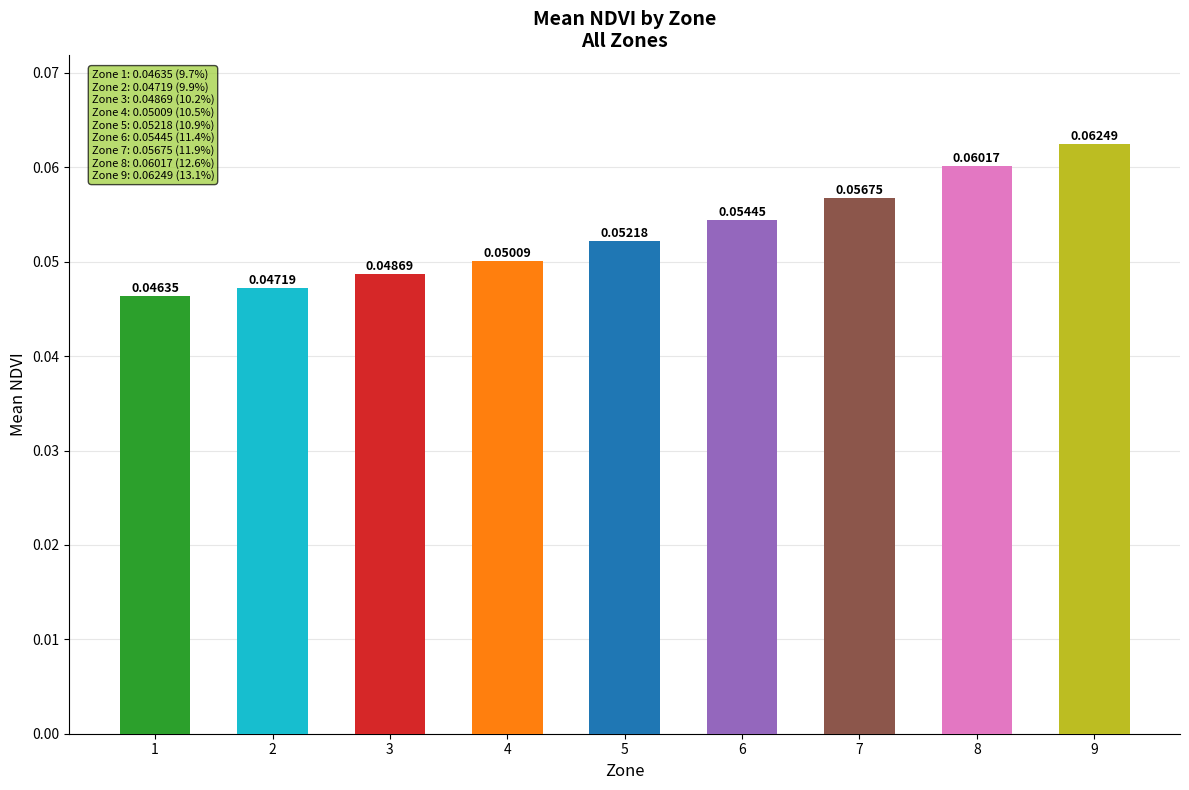

Are the bars grouped side by side (vs. stacked)?

No